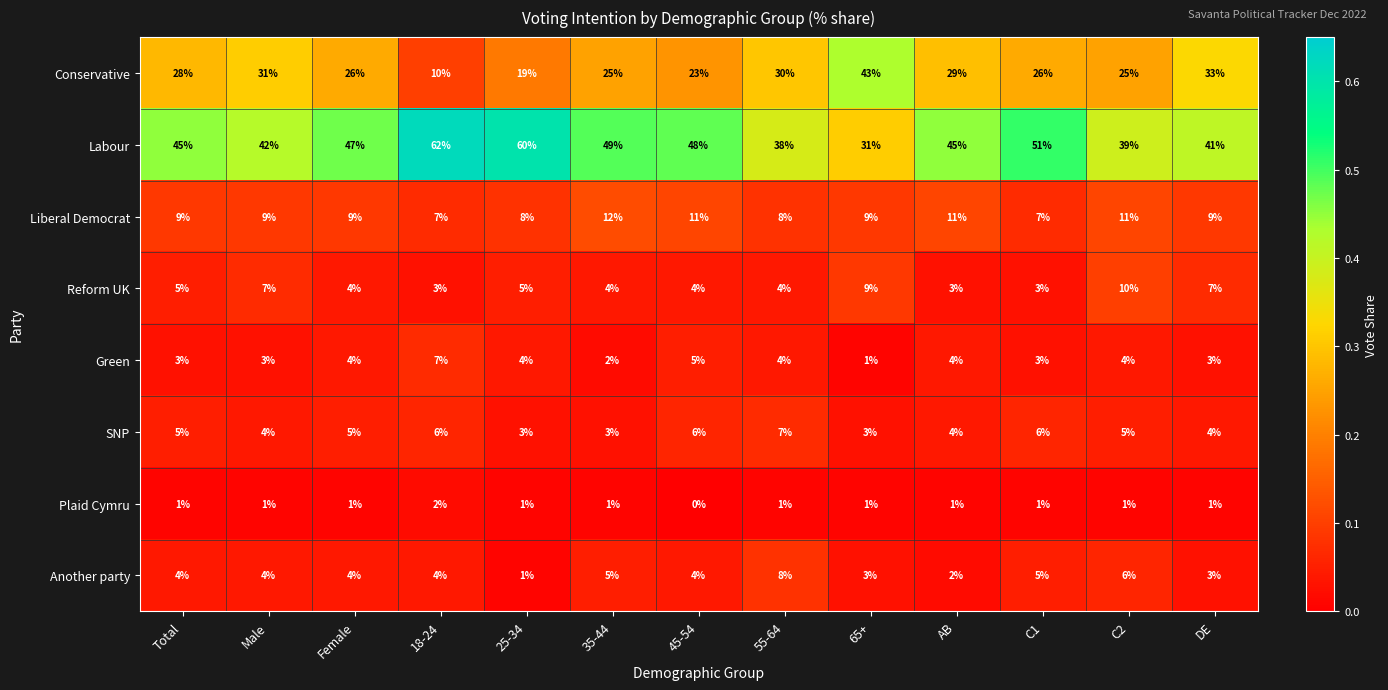

Which series has the largest total across all categories?

Labour